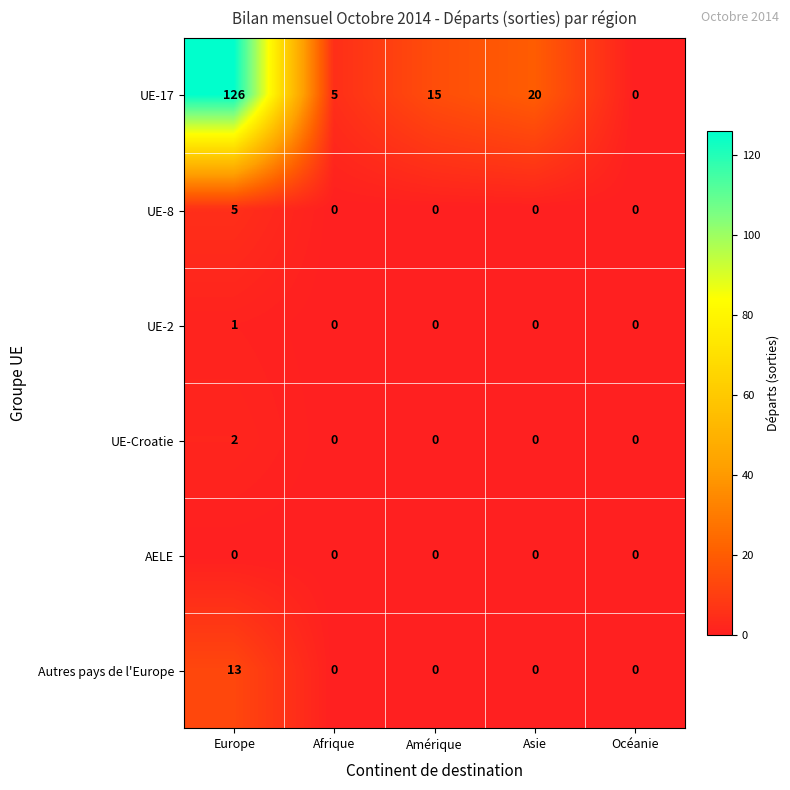

What is the total value across all series at Afrique?

5